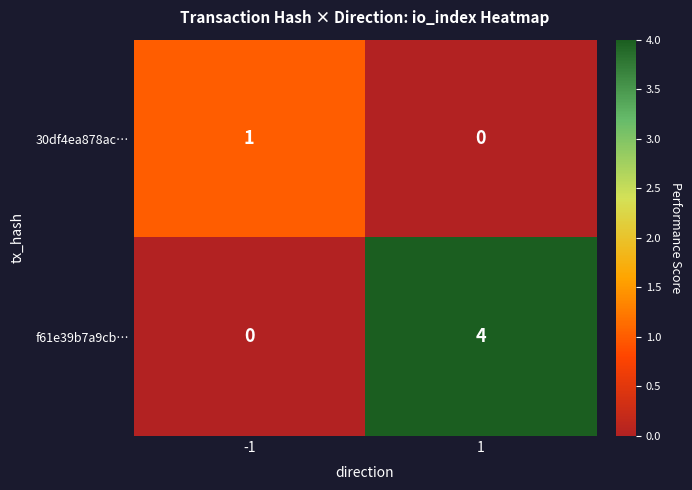

Reading left to right, transcribe all the data shown in this chart.

30df4ea878ac…: 1	0
f61e39b7a9cb…: 0	4